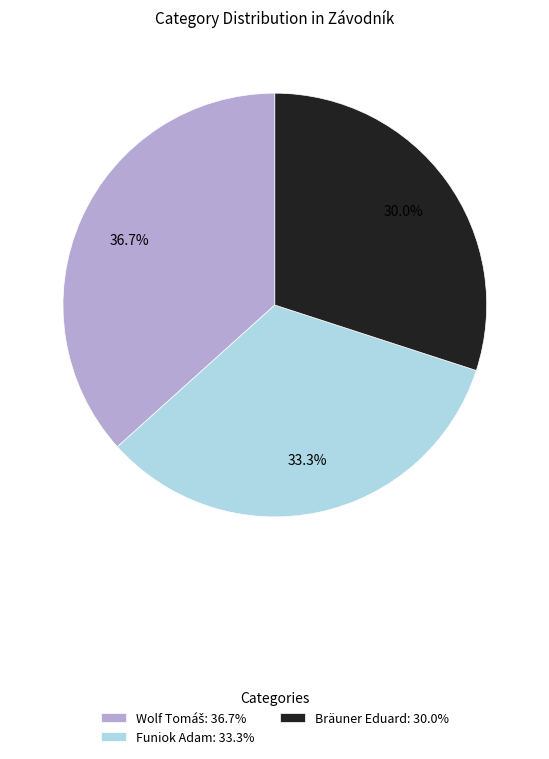

How much of the chart is everything except Bräuner Eduard: 30.0%?

70.0%